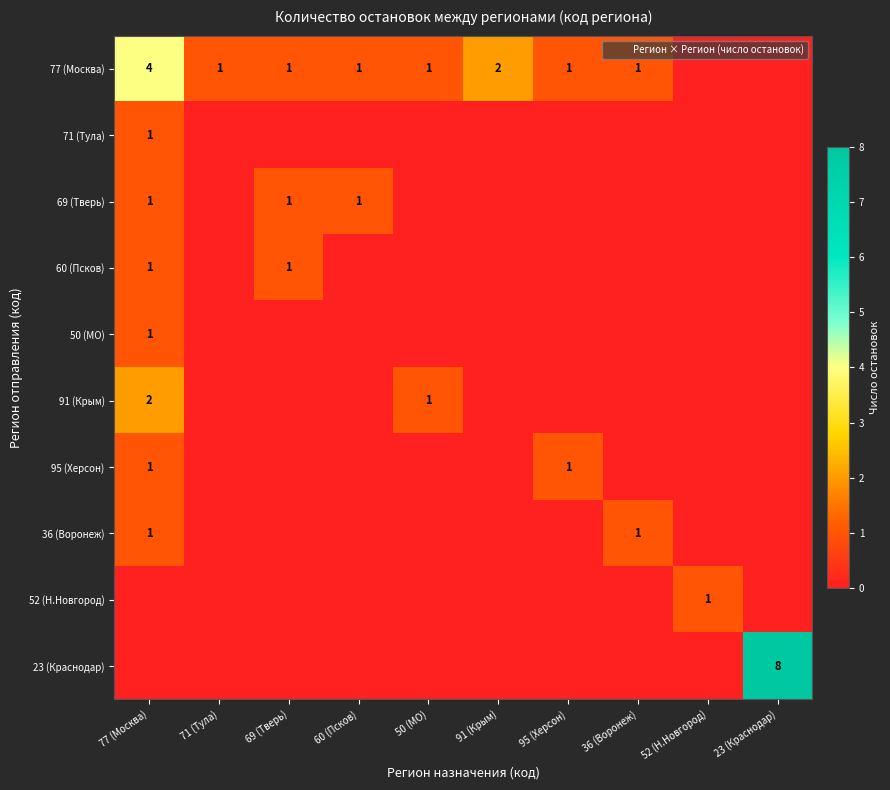

Which series changed the most between 91 (Крым) and 95 (Херсон)?

77 (Москва)